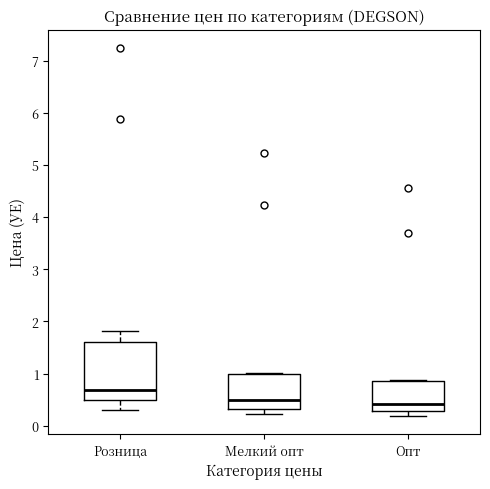

Reading left to right, transcribe this box plot: for each box, give where its median line is, the range the box spans, and where its two whiskers end, as read against the y-axis. The values are not printed on the chart, so give them approximately, as read against the axis.

Розница: median 0.7, box 0.5 to 1.6, whiskers 0.3 to 1.8
Мелкий опт: median 0.5, box 0.3 to 1.0, whiskers 0.2 to 1.0
Опт: median 0.4, box 0.3 to 0.9, whiskers 0.2 to 0.9